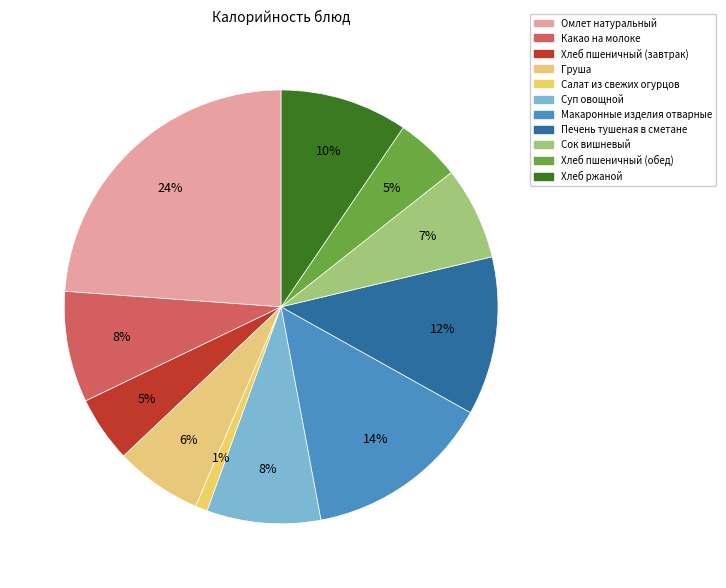

How many segments does this pie chart have?

11